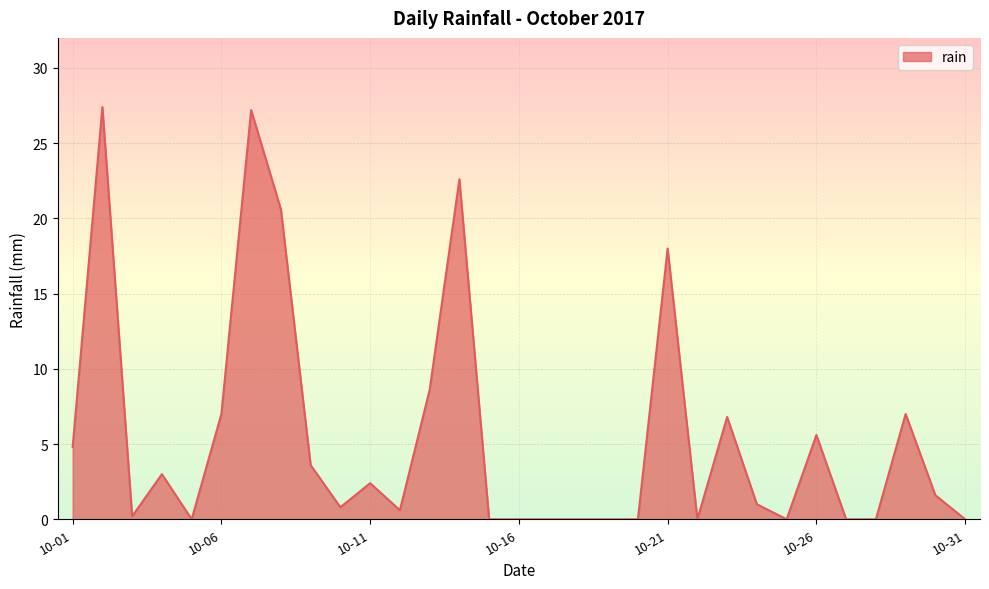

What is the greatest value displayed?

27.4